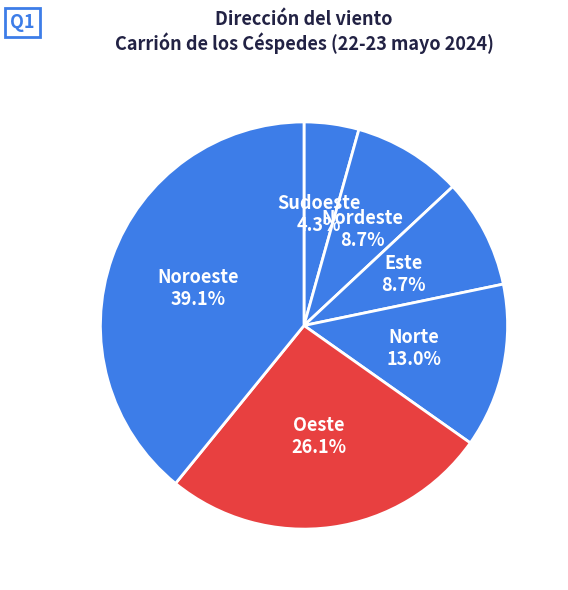

How many slices are in this pie chart?

6